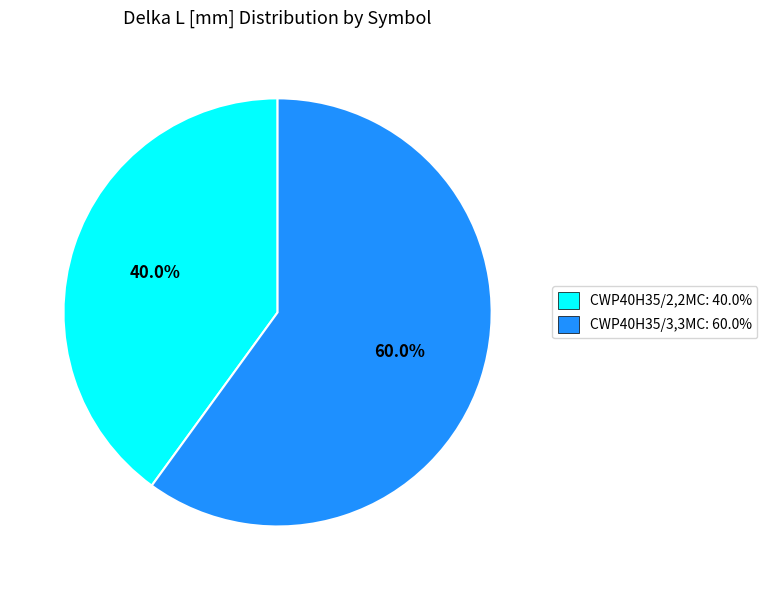

Does any single category account for the majority?

Yes